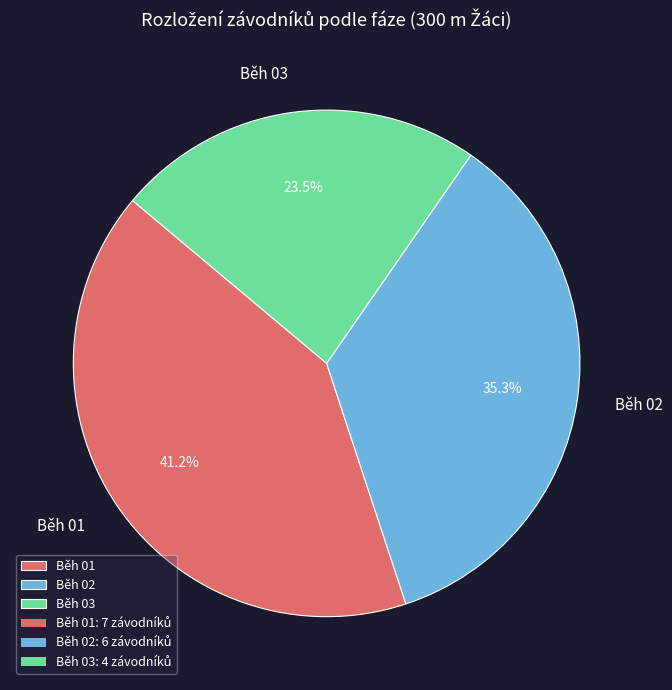

True or false: Běh 02 accounts for 35% of the total.

True